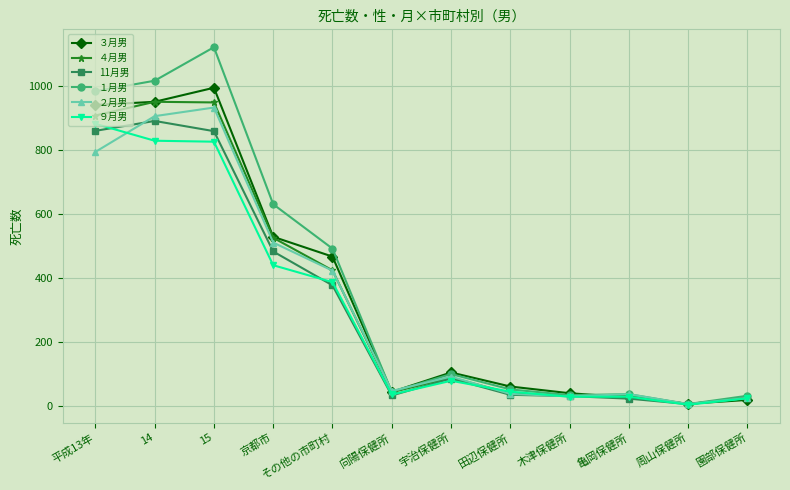

What position from the left is 園部保健所?

12